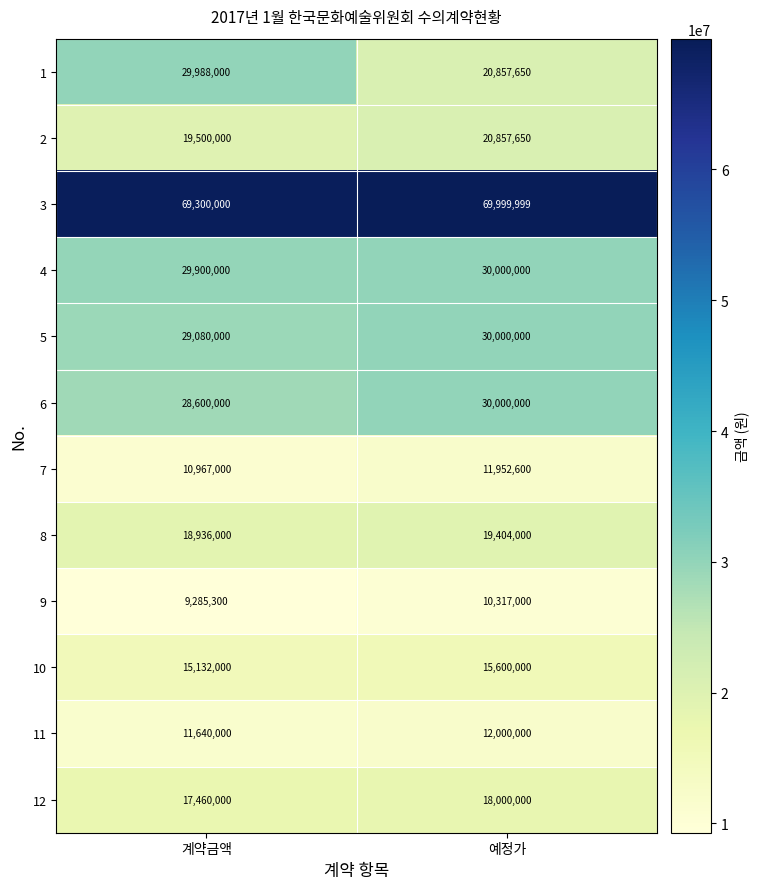

What is the difference between the 1 values at 계약금액 and 예정가?

9130350